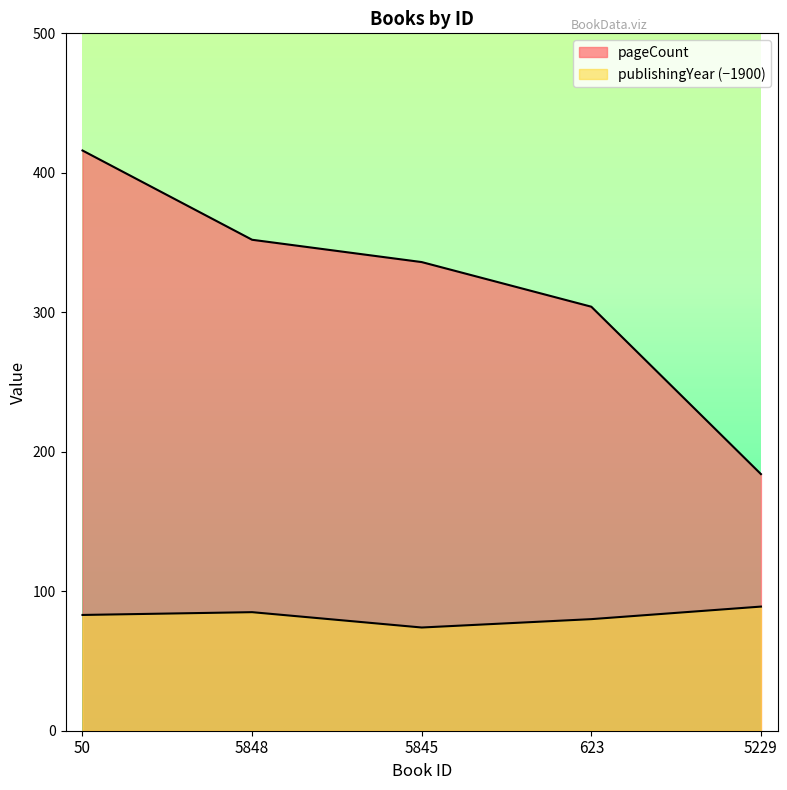

The pageCount series shows 416 at 50. True or false?

True